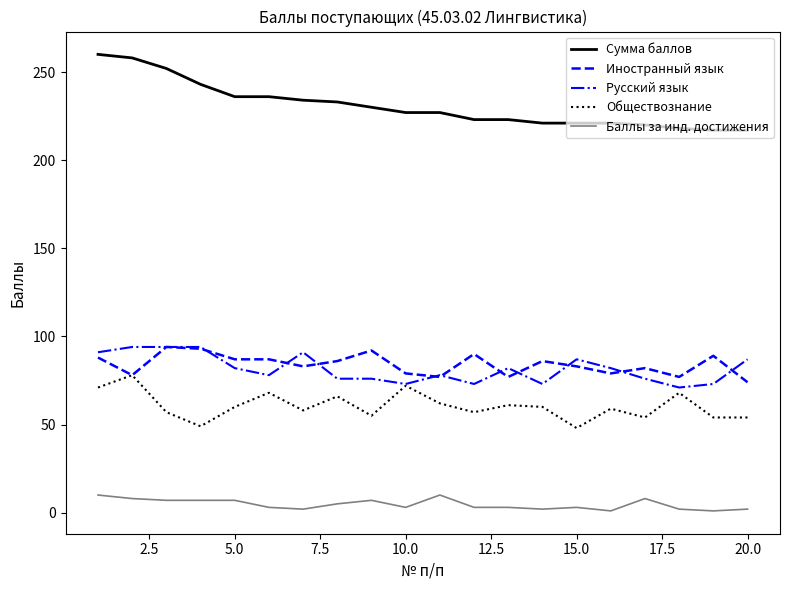

Which series has the largest range (max minus min)?

Сумма баллов